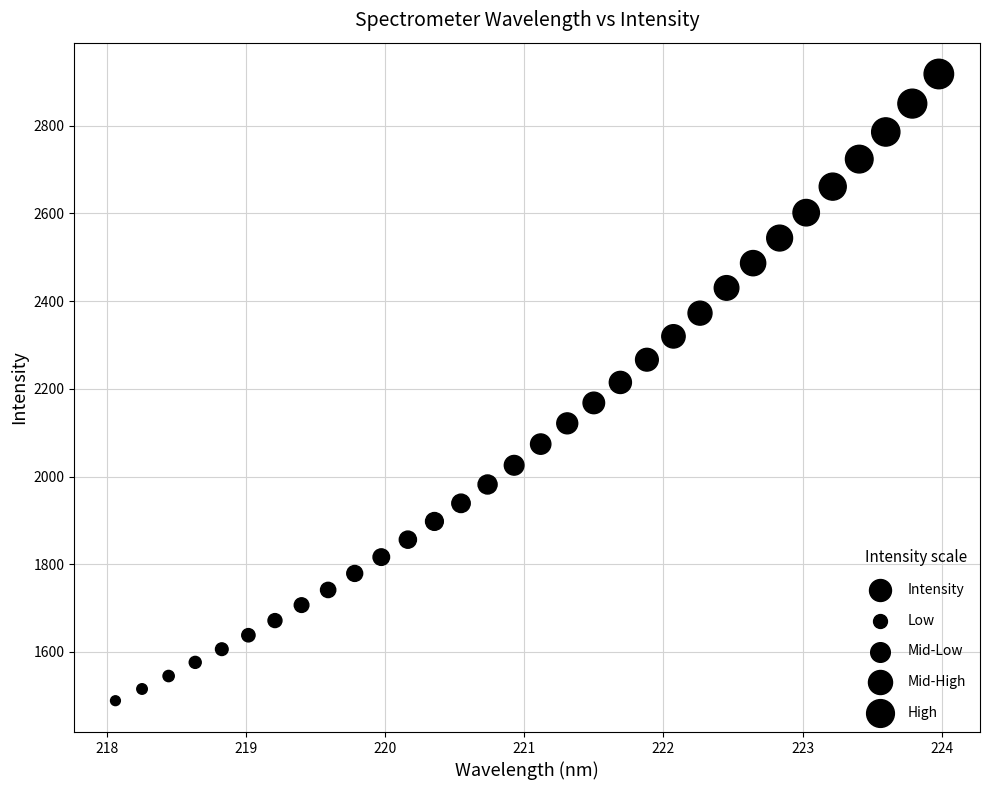

What is the range of X values (max minus min)?

5.9